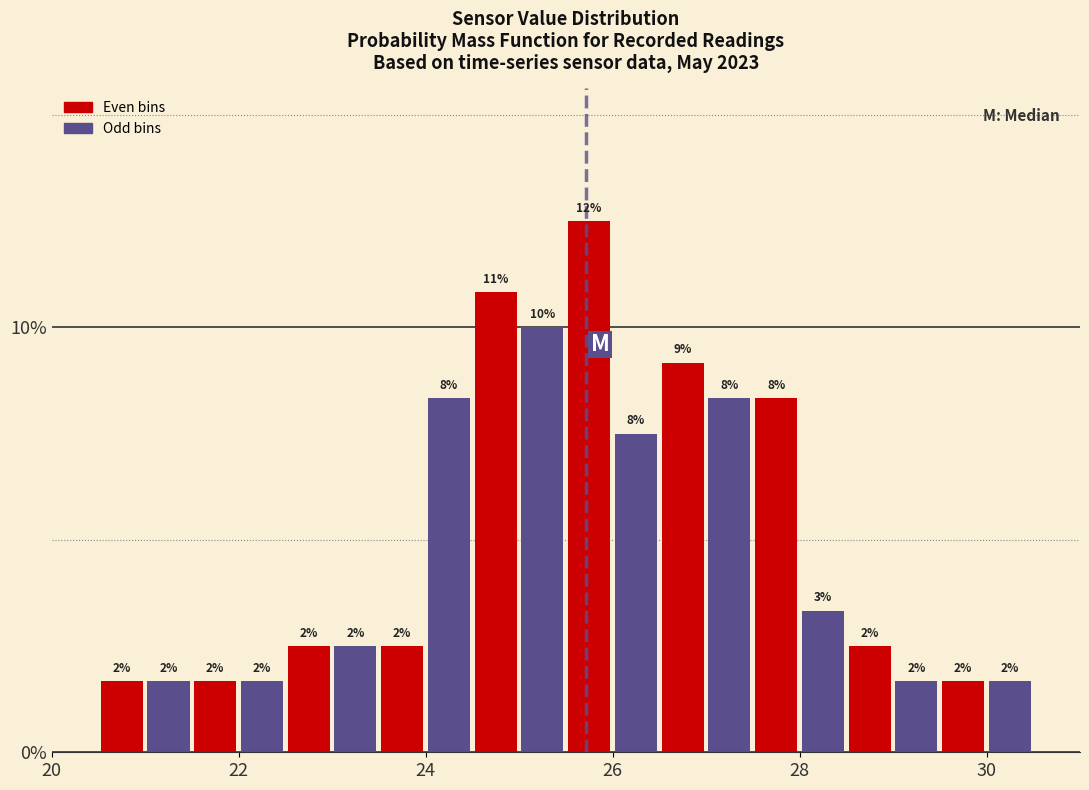

Read against the x-axis, roughly where is the centre of the tallest bar?

25.8